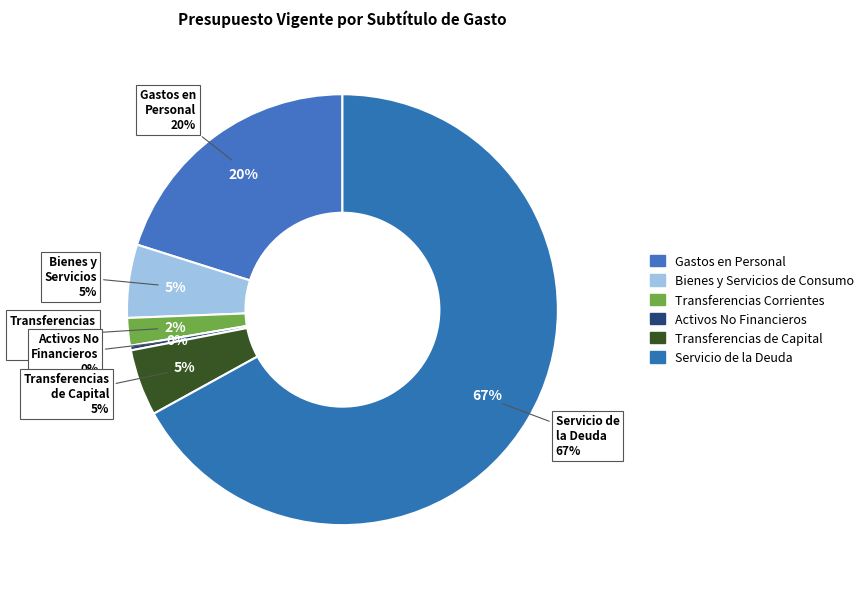

To the nearest percent, what is the average slice percentage?

17%